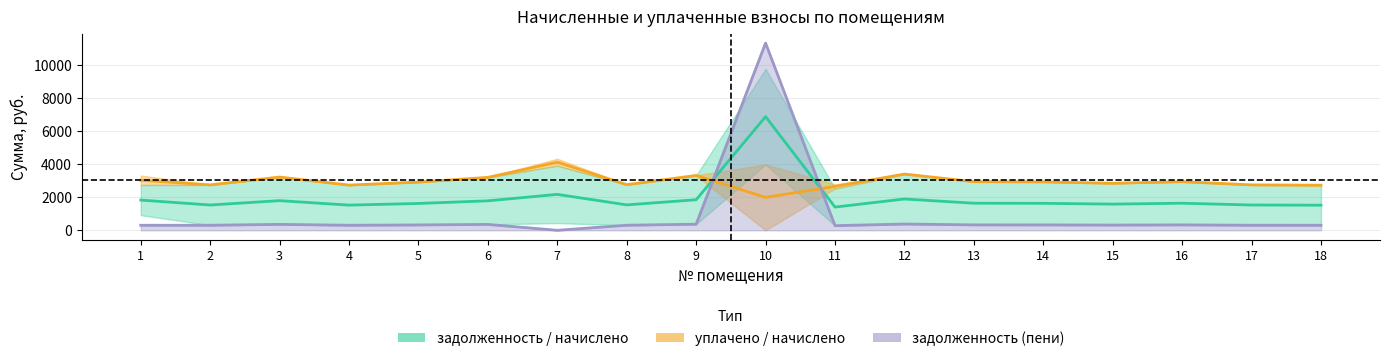

Does the chart have visible grid lines?

Yes